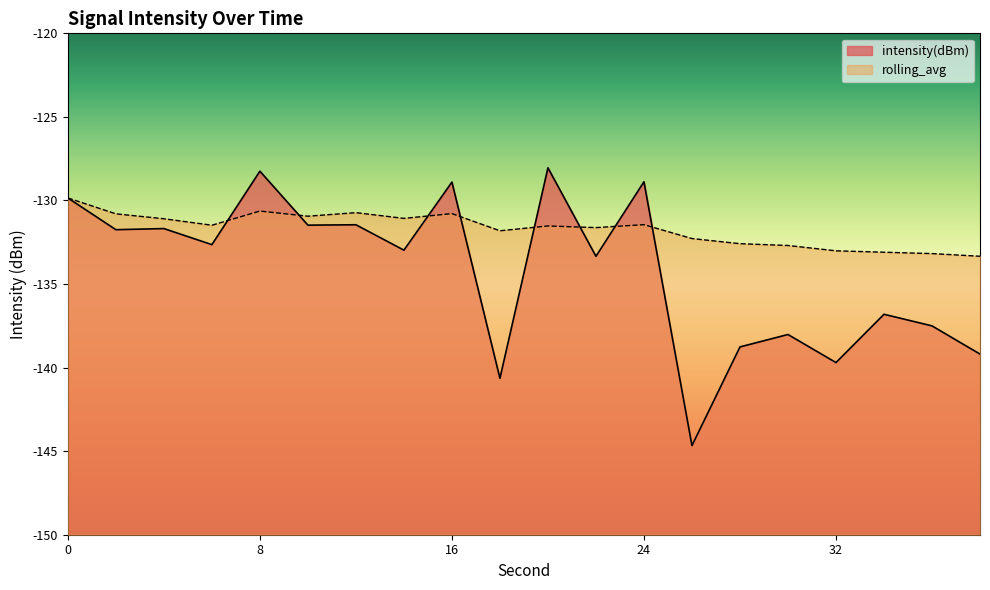

Reading right to left, extract all data points from this chart.

intensity(dBm): -139.2	-137.5	-136.8	-139.7	-138.0	-138.8	-144.7	-128.9	-133.3	-128.0	-140.6	-128.9	-133.0	-131.5	-131.5	-128.2	-132.6	-131.7	-131.7	-129.9
rolling_avg: -133.3	-133.2	-133.1	-133.0	-132.7	-132.6	-132.3	-131.4	-131.6	-131.5	-131.8	-130.8	-131.1	-130.7	-130.9	-130.6	-131.5	-131.1	-130.8	-129.9